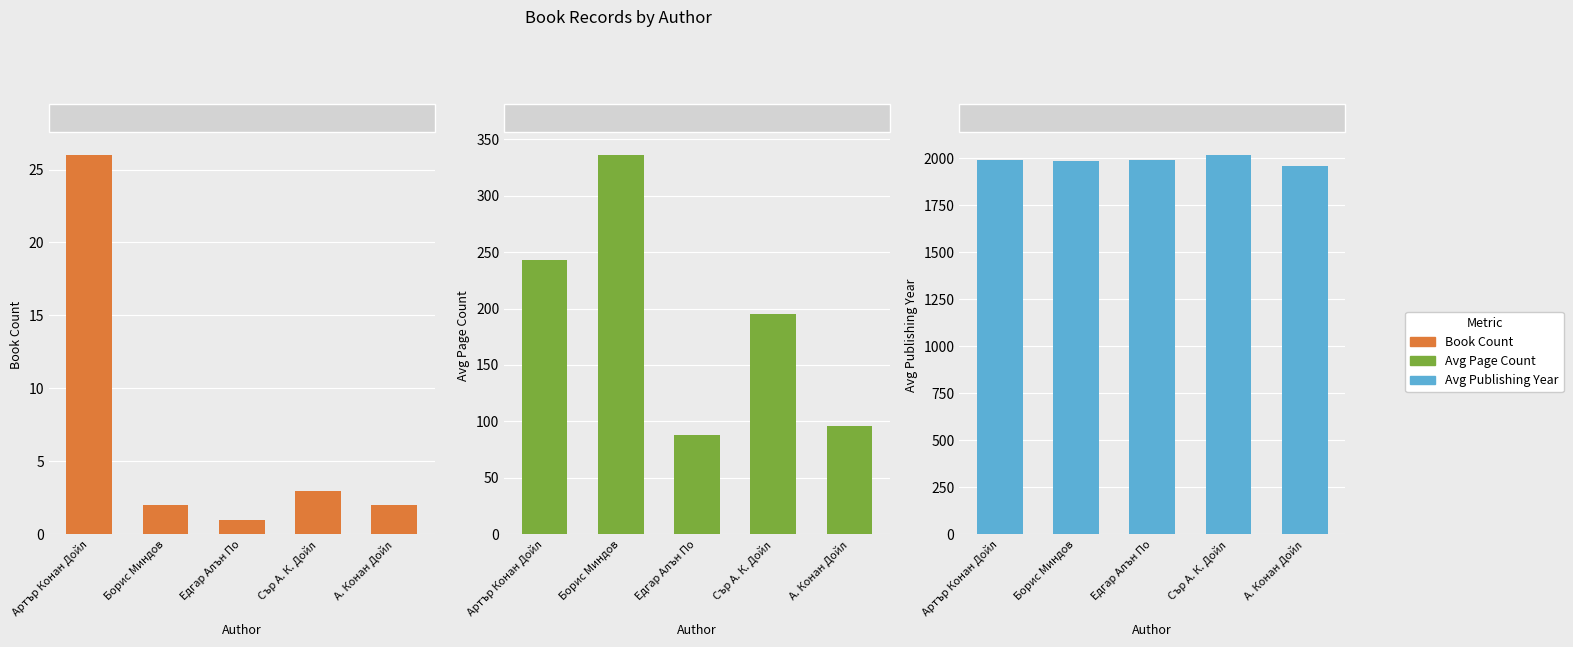

Reading left to right, what are all the values shown in this chart?

Book Count: 26	2	1	3	2
Avg Page Count: 243	336	88	195	96
Avg Publishing Year: 1992	1983	1991	2017	1956